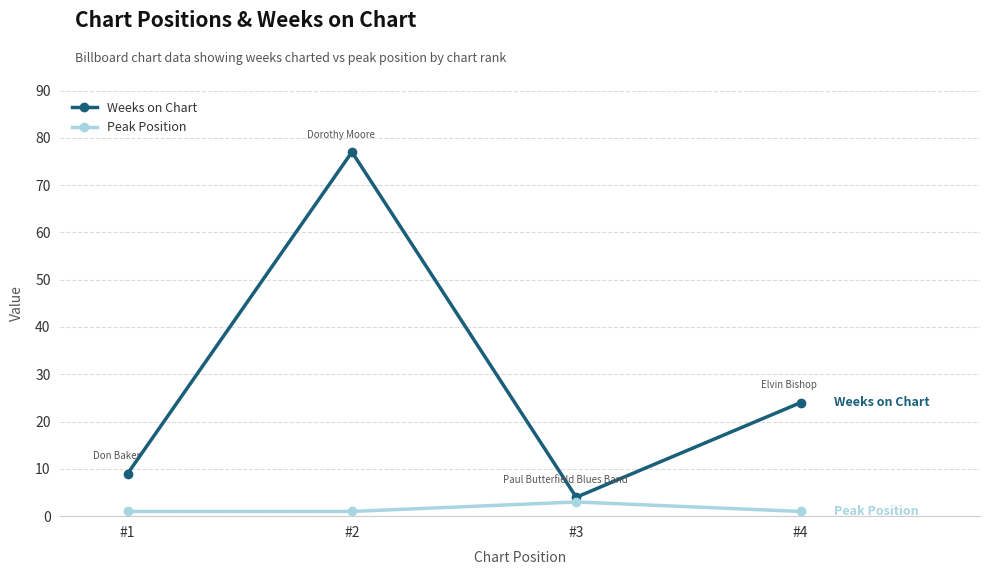

True or false: Peak Position has a value of 1 at #4.

True